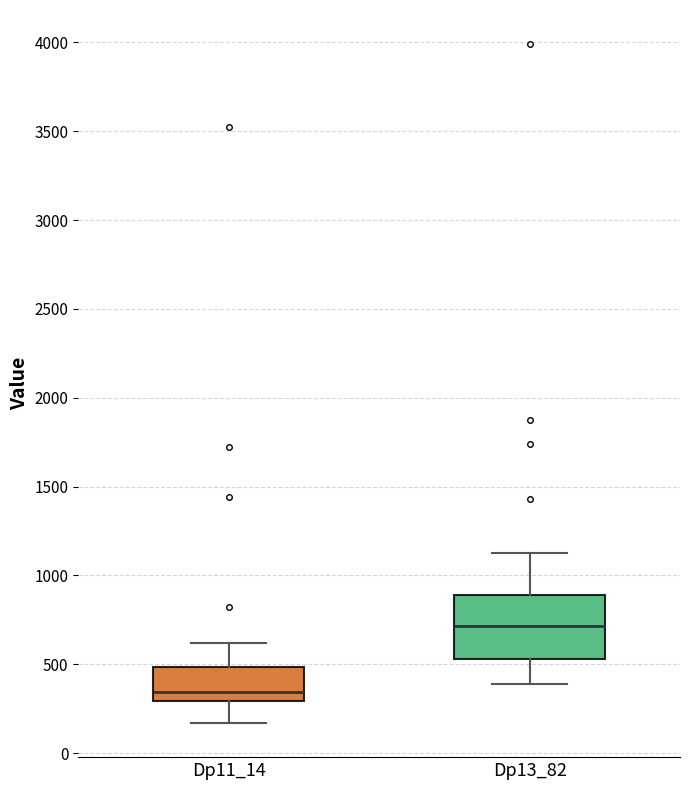

Where does the median line of the box for Dp11_14 sit on the y-axis? The values are not printed on the chart, so give them approximately, as read against the axis.

350